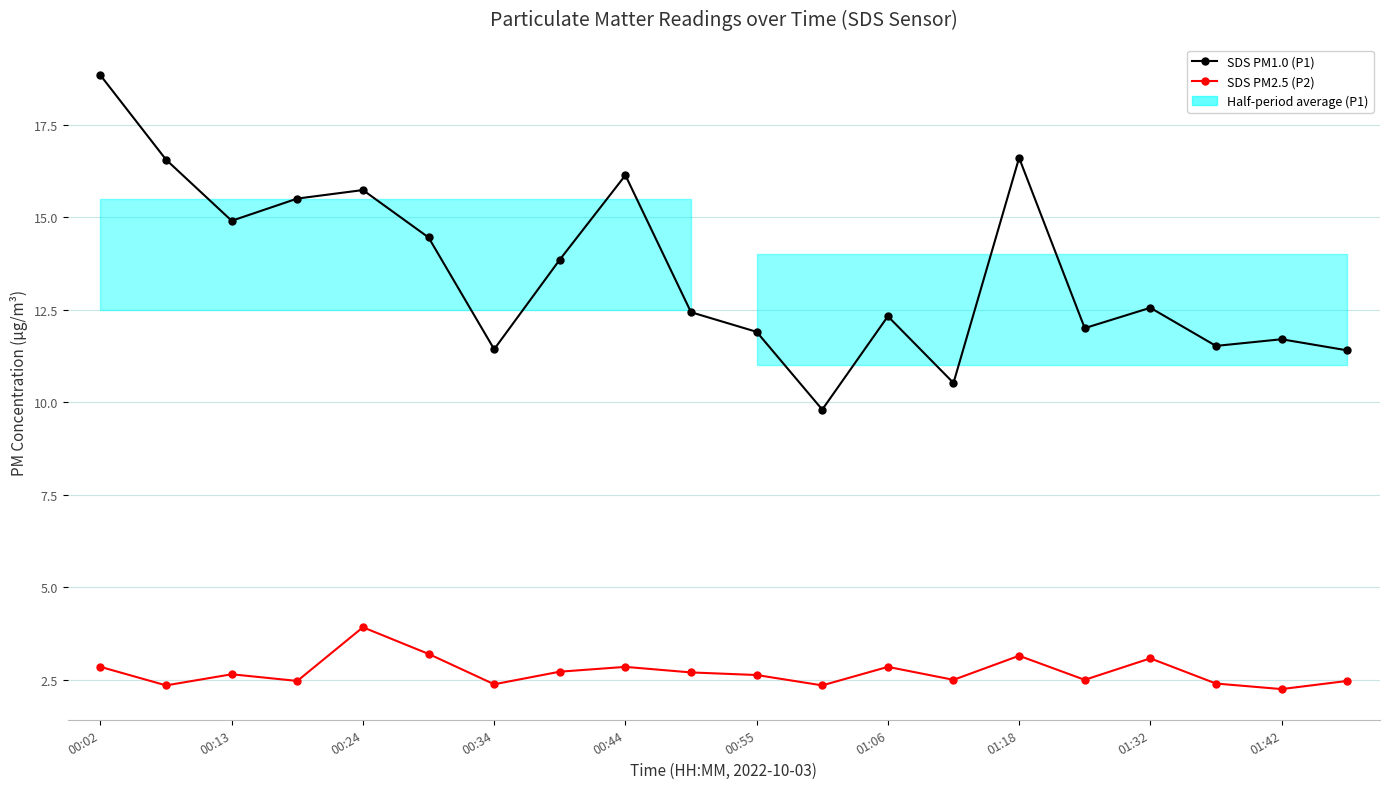

The SDS PM2.5 (P2) series shows 0.6 at 00:13. True or false?

False